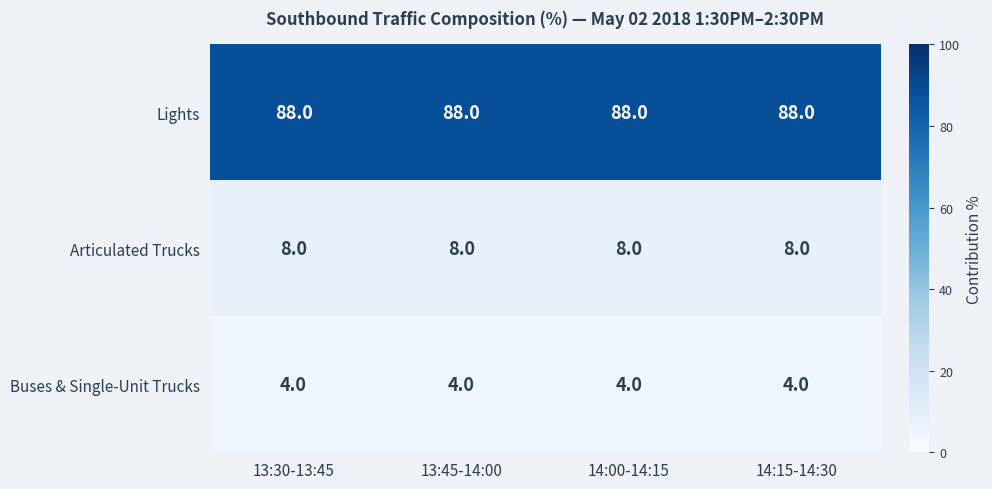

What is the spread (max minus min) of values at 14:00-14:15?

84